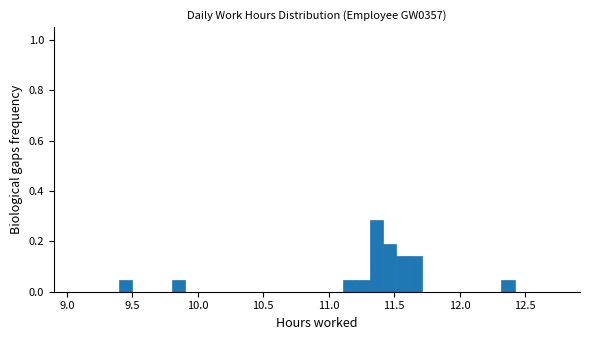

Around what value on the x-axis is the tallest bar? Give the approximate position of its centre, as read against the axis.

11.35